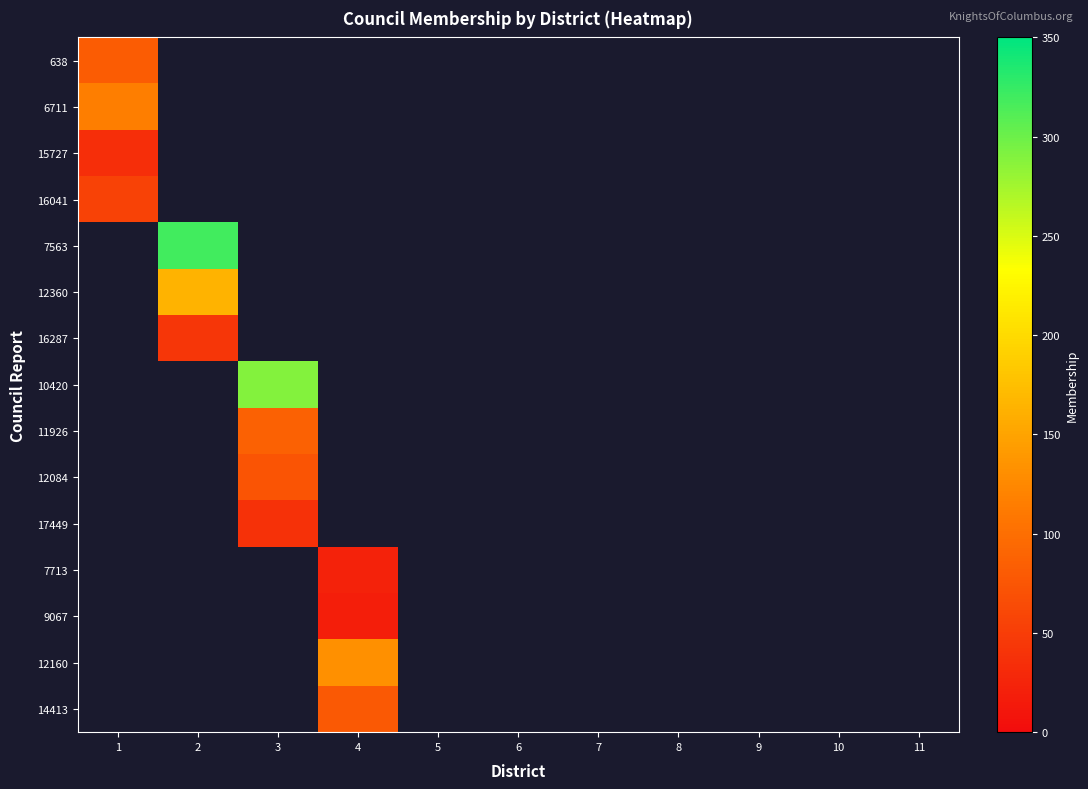

At which category does the chart reach its minimum across all series?

4